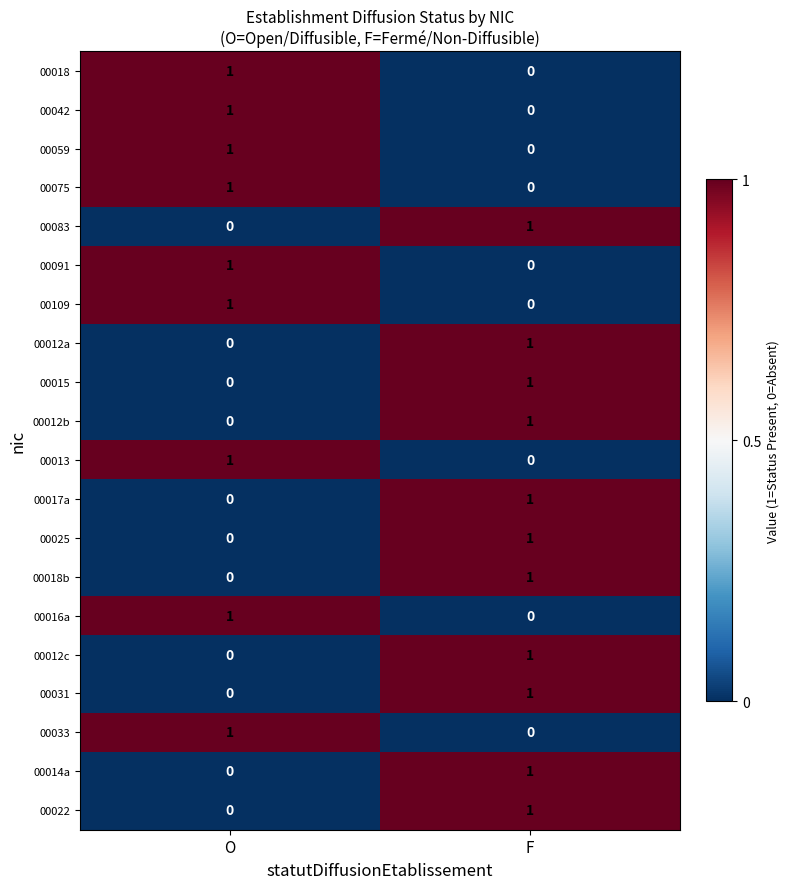

Count the number of categories in the chart.

2